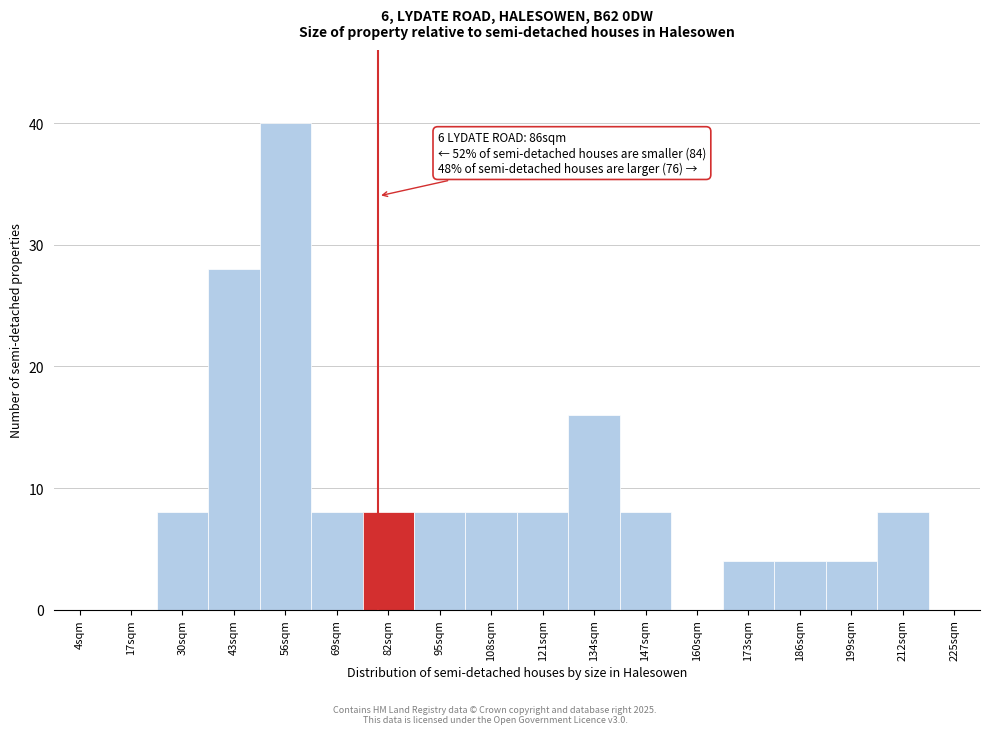

Reading left to right, what are all the values shown in this chart?

4sqm=0	17sqm=0	30sqm=8	43sqm=28	56sqm=40	69sqm=8	82sqm=8	95sqm=8	108sqm=8	121sqm=8	134sqm=16	147sqm=8	160sqm=0	173sqm=4	186sqm=4	199sqm=4	212sqm=8	225sqm=0